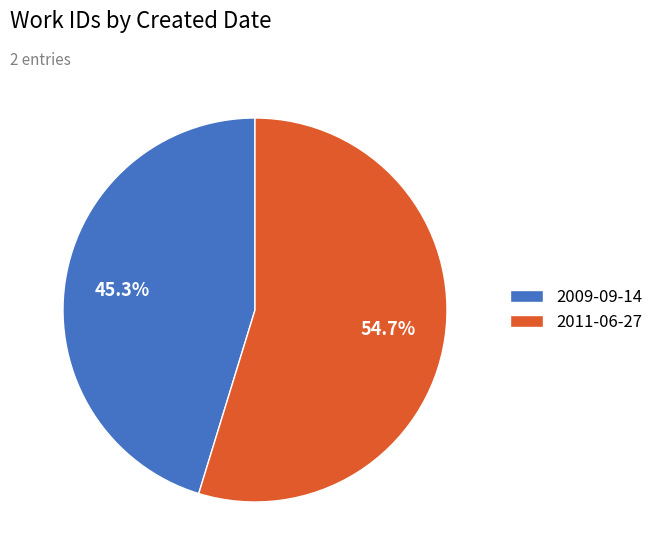

To the nearest percent, what percentage of the pie is 2009-09-14?

45%